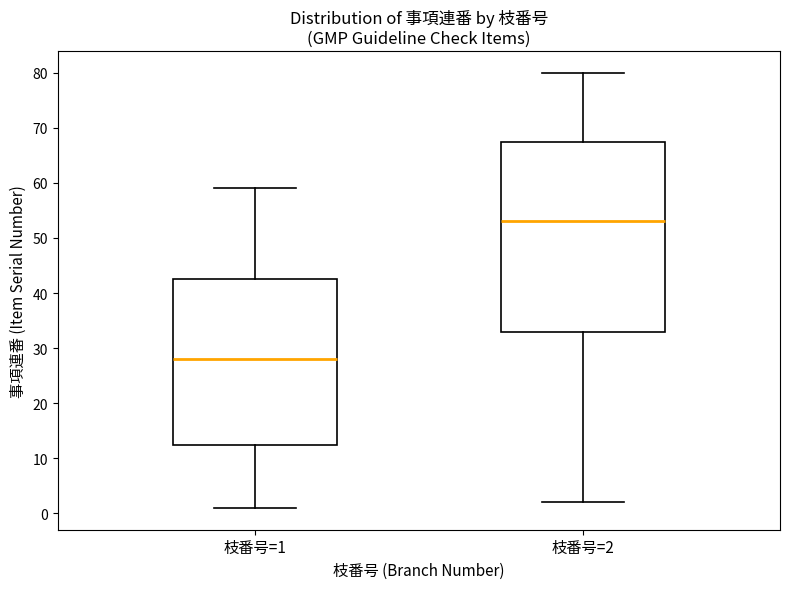

Reading left to right, transcribe this box plot: for each box, give where its median line is, the range the box spans, and where its two whiskers end, as read against the y-axis. The values are not printed on the chart, so give them approximately, as read against the axis.

枝番号=1: median 28, box 13 to 43, whiskers 1 to 59
枝番号=2: median 53, box 33 to 68, whiskers 2 to 80